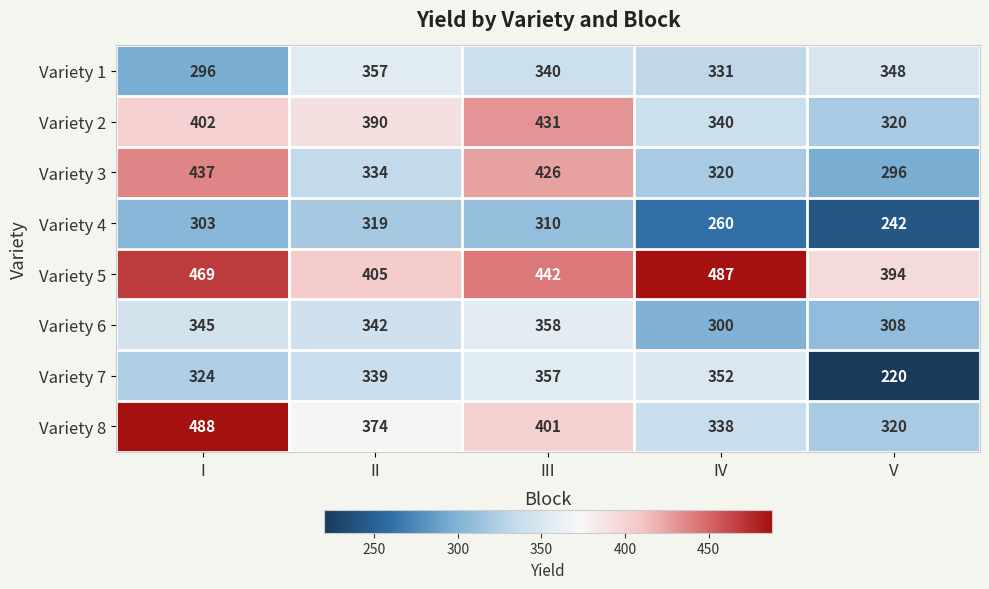

At how many categories does at least one series exceed 331?

5